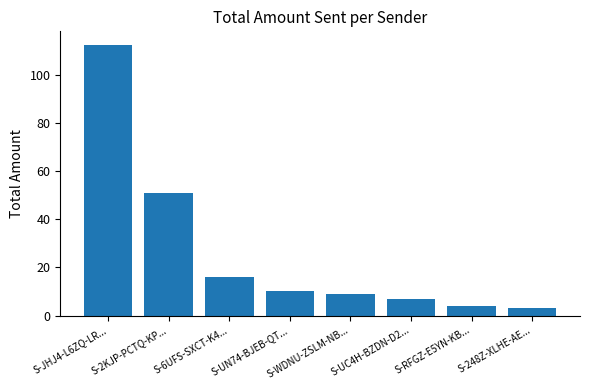

What is the greatest value displayed?

112.4